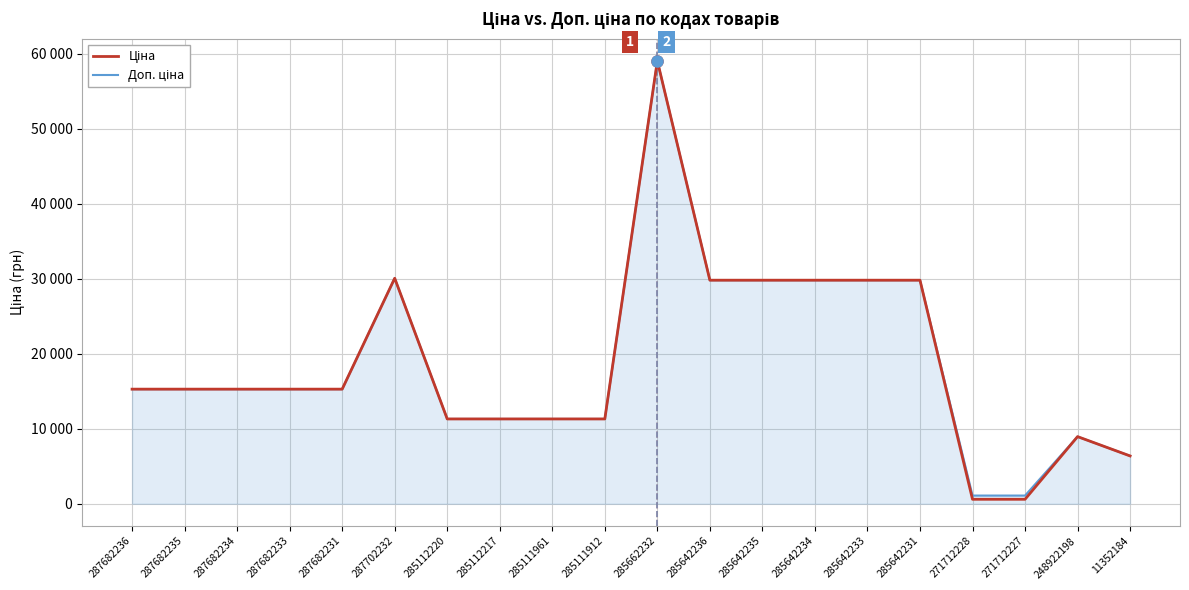

Reading right to left, what are all the values shown in this chart?

Ціна: 6378.9	8955.1	596.5	596.5	29819.2	29819.2	29819.2	29819.2	29819.2	59075.7	11312.5	11312.5	11312.5	11312.5	30077.8	15288.0	15288.0	15288.0	15288.0	15288.0
Доп. ціна: 6378.9	8955.1	1093.7	1093.7	29819.2	29819.2	29819.2	29819.2	29819.2	59075.7	11312.5	11312.5	11312.5	11312.5	30077.8	15288.0	15288.0	15288.0	15288.0	15288.0